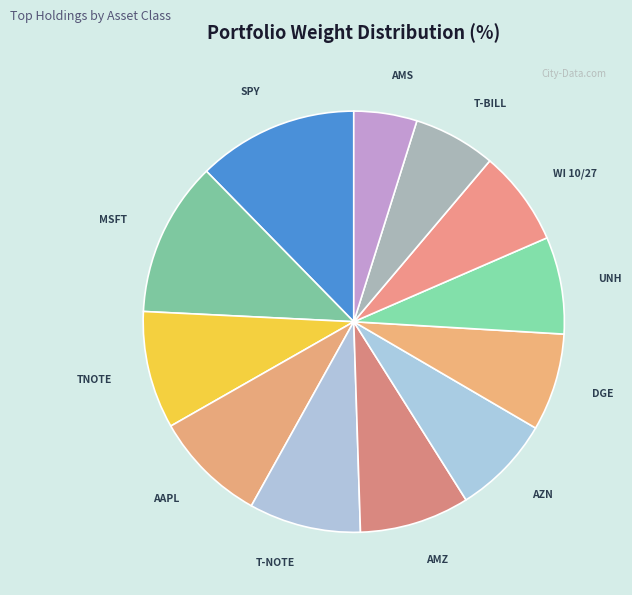

Rank the categories by value from lowest to highest.

AMS (Aktien), TREASURY BILL 07/24, WI TREASURY 10/27, UNH (Aktien), DGE (Aktien), AZN (Aktien), AMZ (Aktien), TREASURY NOTE, AAPL (Aktien), TNOTE (Obligationen), MSFT (Aktien), SPY (Aktien)